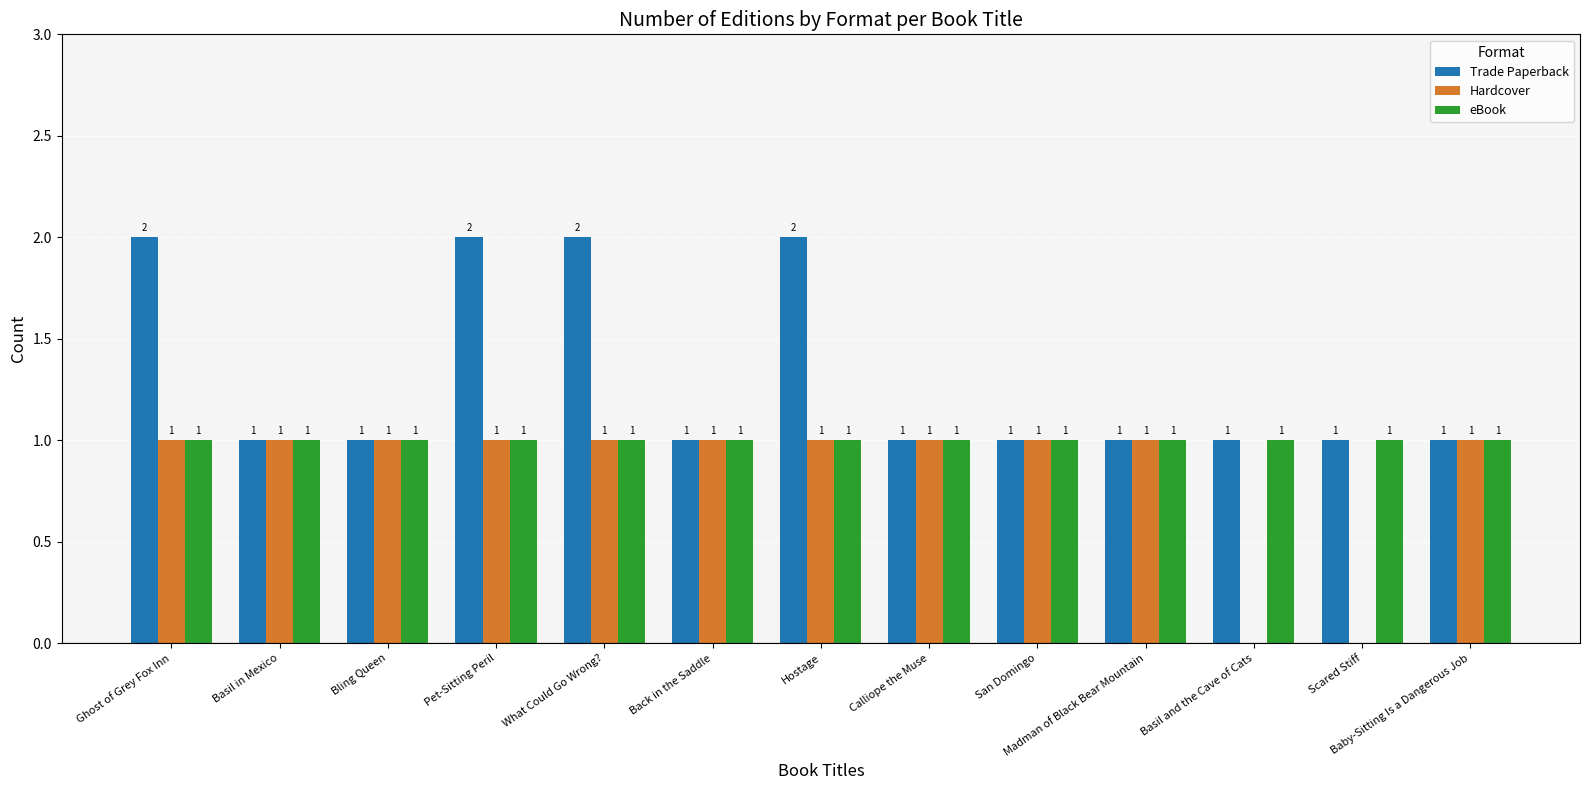

Which series has the largest total across all categories?

Trade Paperback